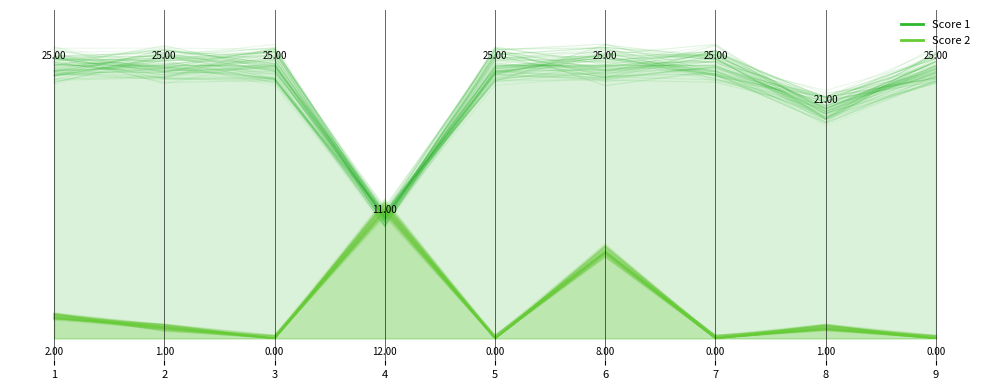

The Score 2 series shows 1.6 at 8. True or false?

False